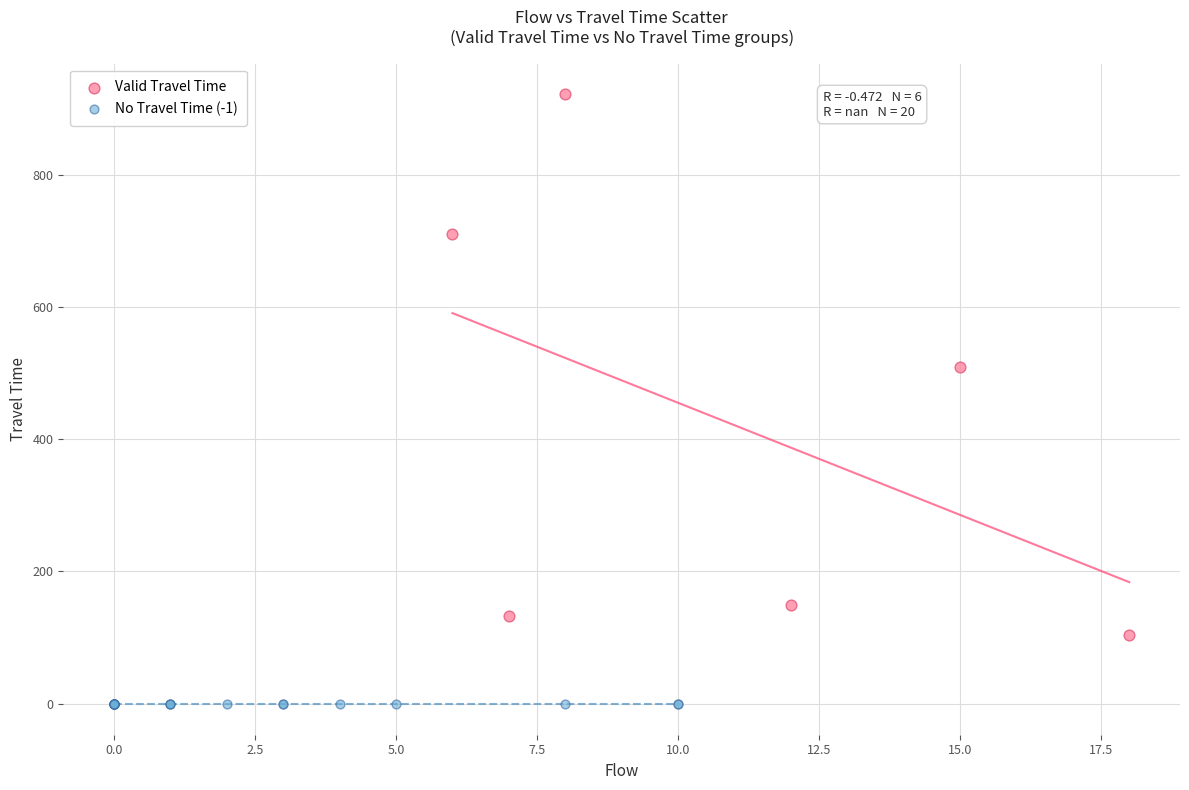

What are all the series names shown in the legend?

Valid Travel Time, No Travel Time (-1)